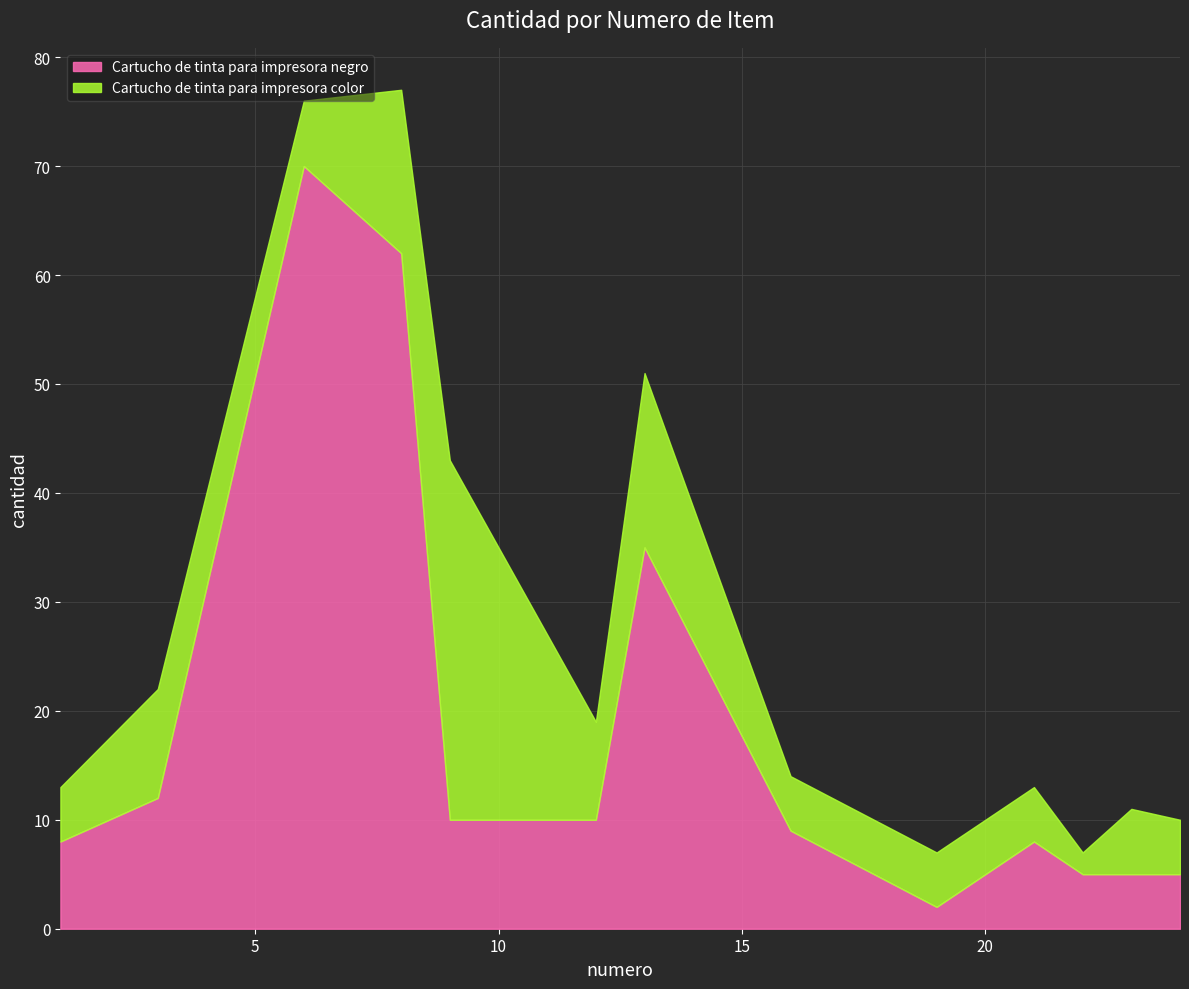

What are all the series names shown in the legend?

Cartucho de tinta para impresora negro, Cartucho de tinta para impresora color